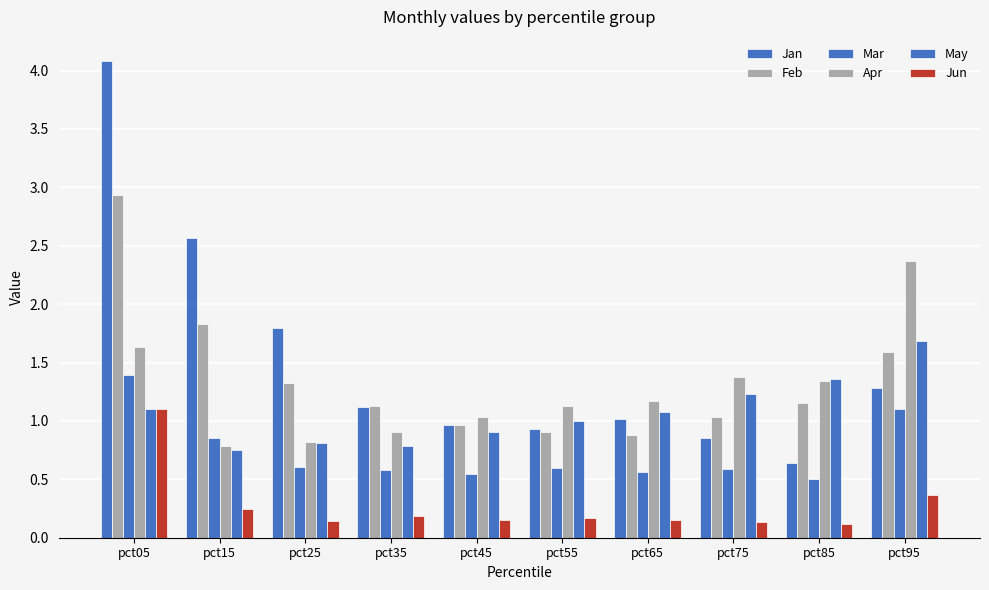

Where is Jun nearest to the value 0?

pct85